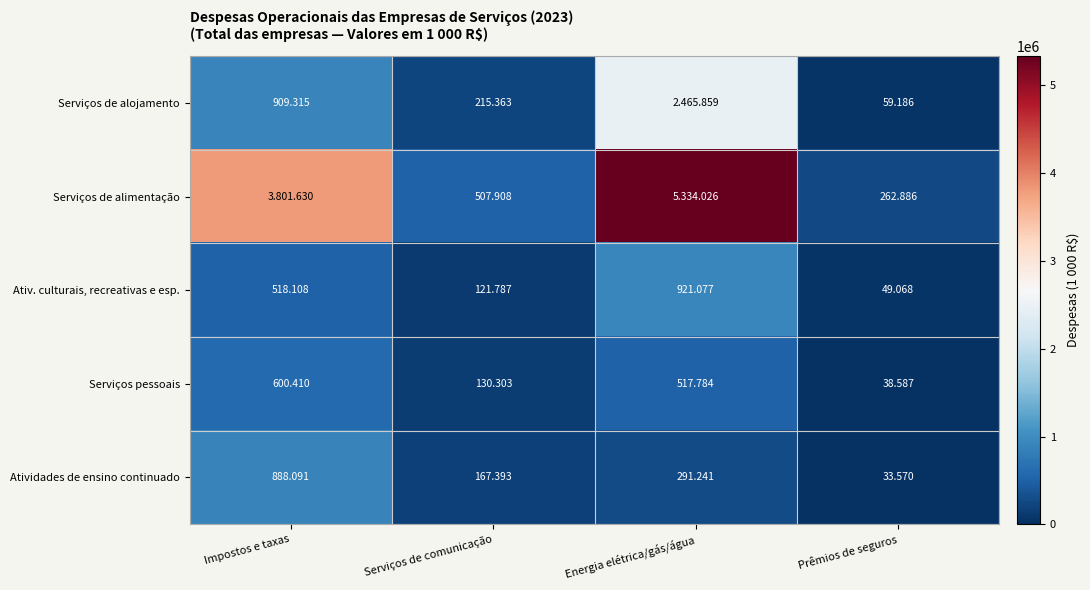

At Serviços de comunicação, list the series in order from largest to smallest.

Serviços de alimentação, Serviços de alojamento, Atividades de ensino continuado, Serviços pessoais, Ativ. culturais, recreativas e esp.